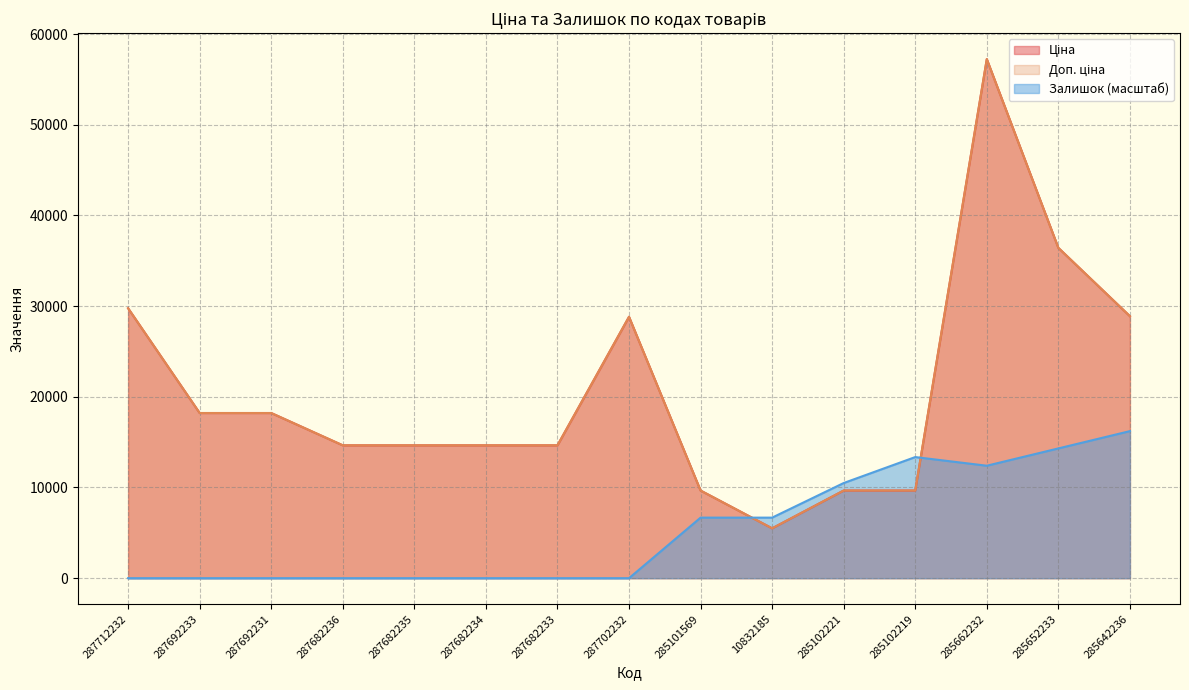

The Залишок series shows 10493.2 at 285102221. True or false?

True